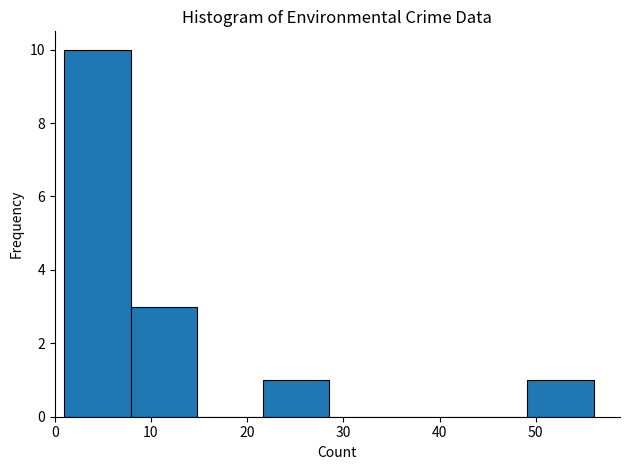

Over which range of the x-axis is the bar tallest?

1 to 8